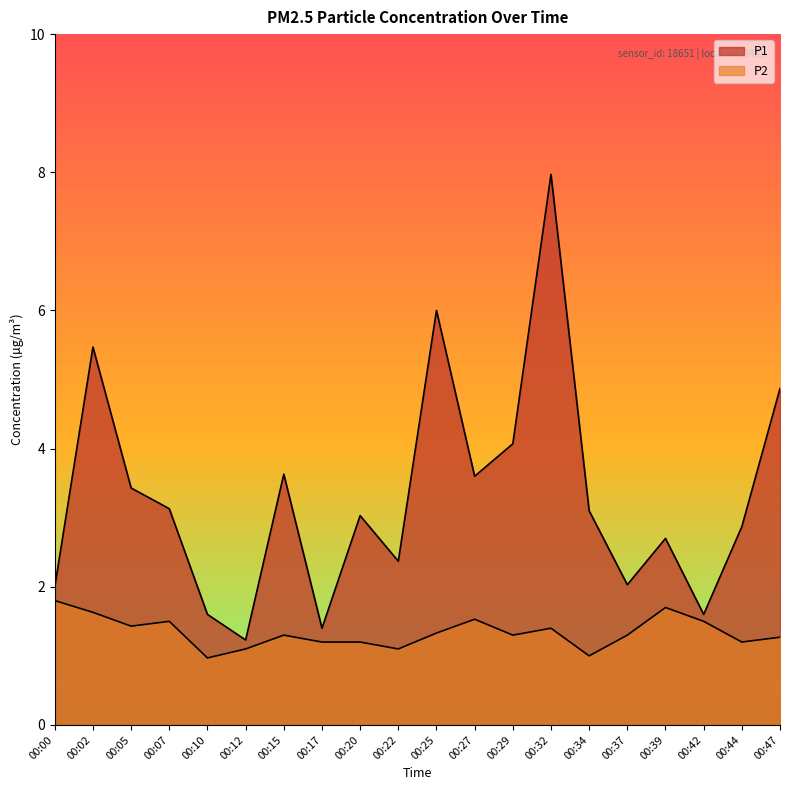

True or false: P1 and P2 intersect in this chart.

False